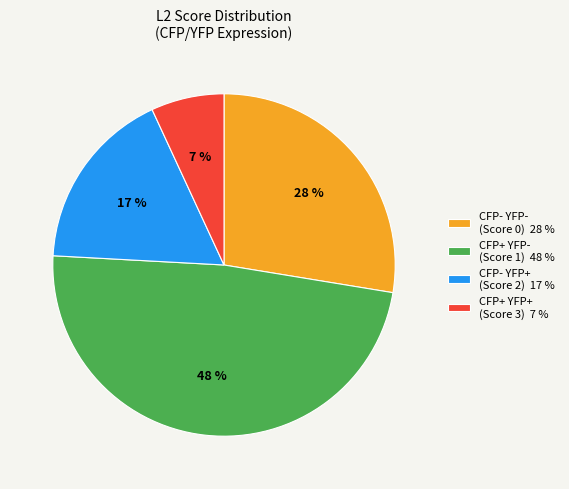

Does CFP+ YFP- account for over 50% of the chart?

No